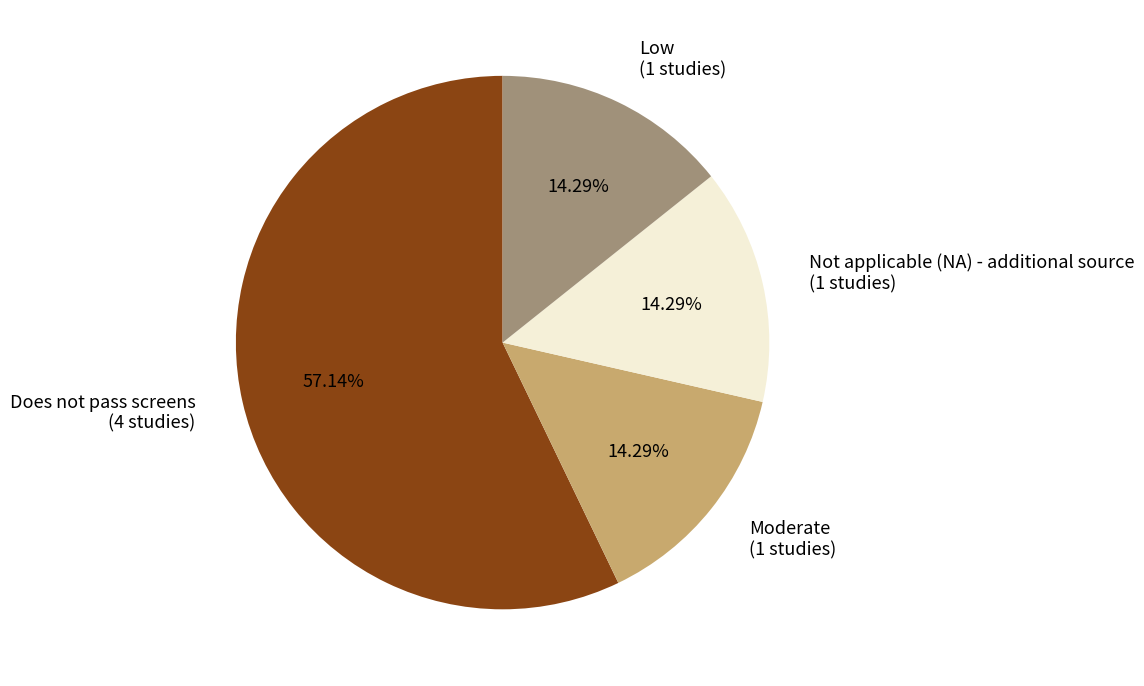

True or false: Does not pass screens accounts for 64% of the total.

False